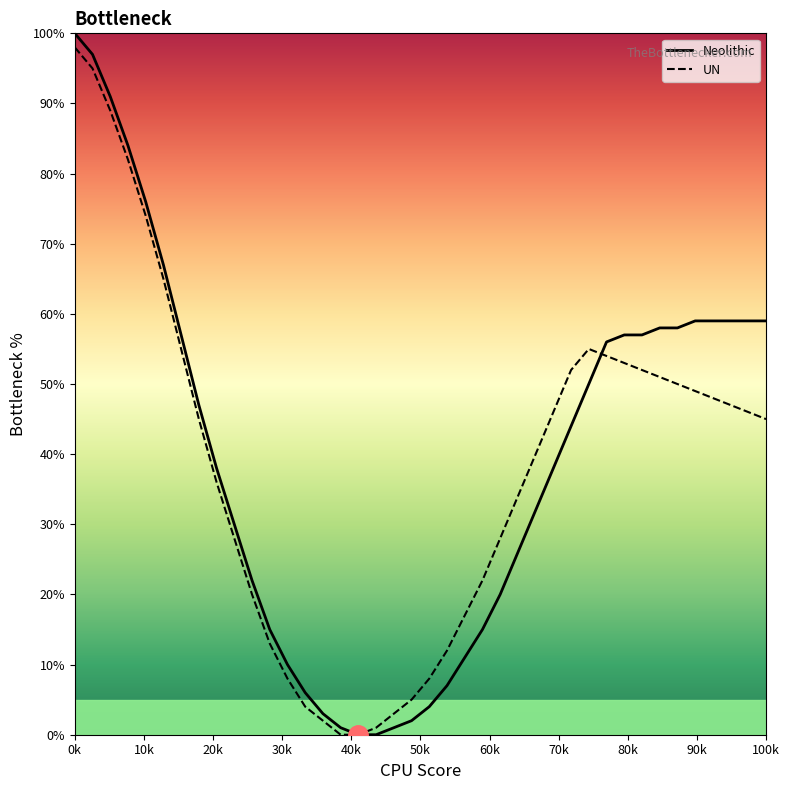

Is it true that UN equals 49 at 0k?

False